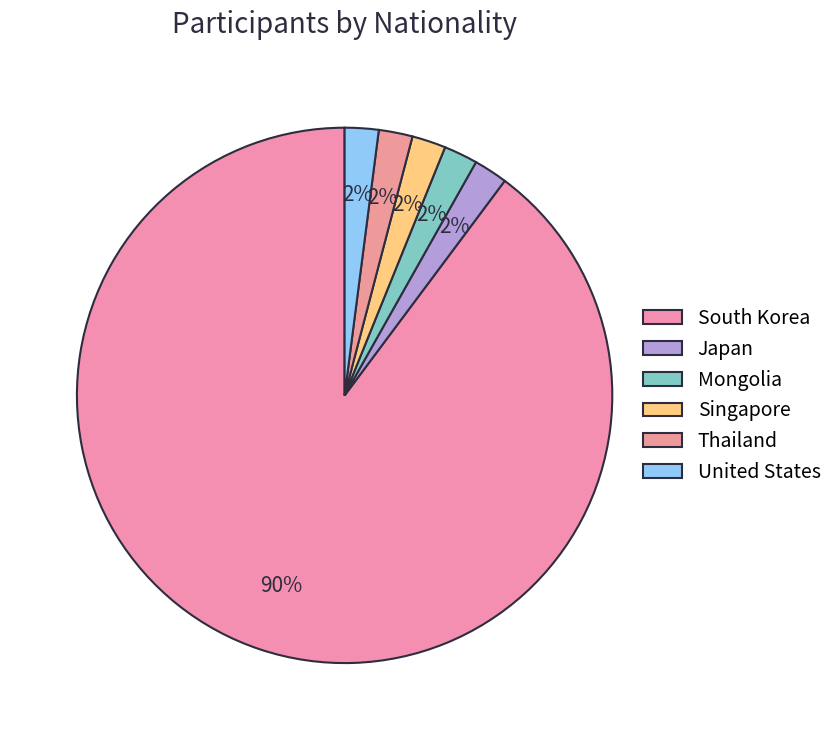

True or false: Mongolia accounts for 16% of the total.

False